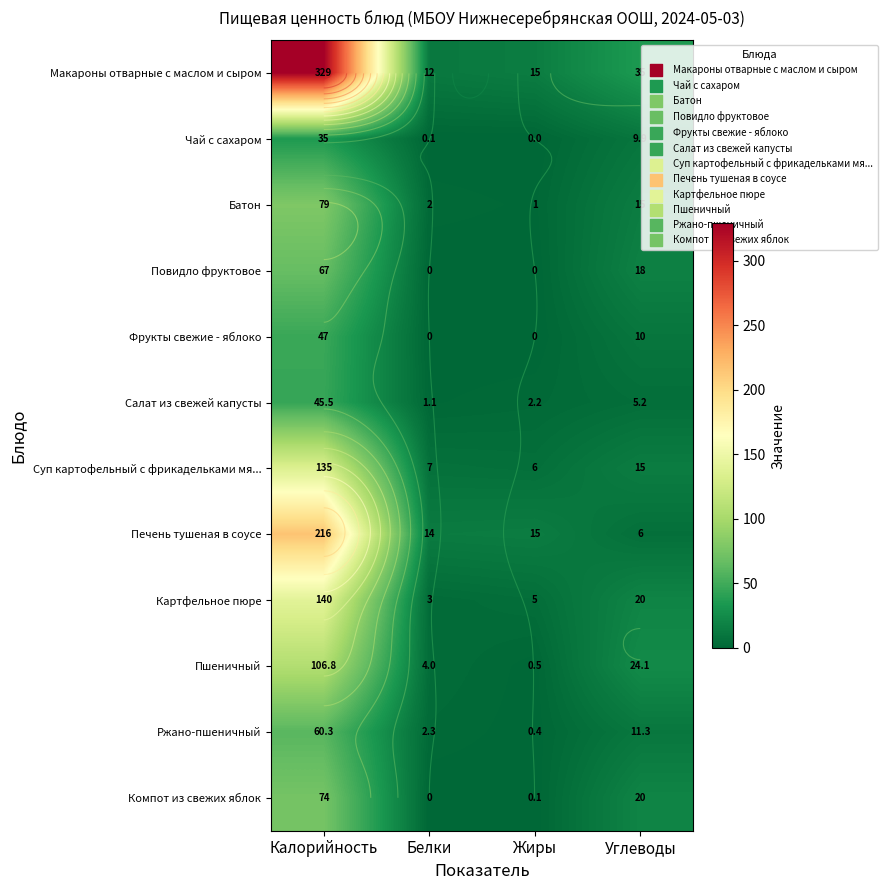

Which series has the largest total across all categories?

Макароны отварные с маслом и сыром